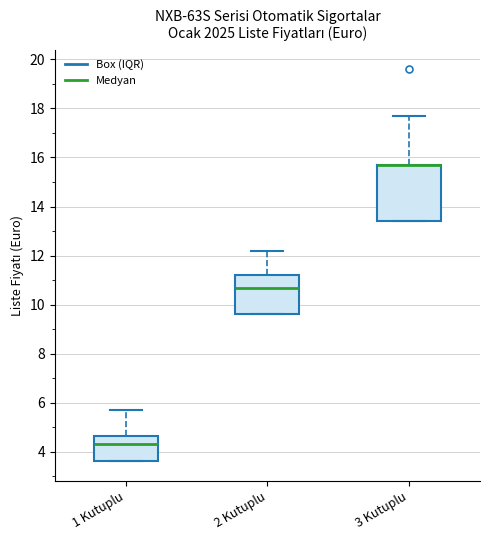

Where does the upper whisker of the box for 3 Kutuplu end on the y-axis? The values are not printed on the chart, so give them approximately, as read against the axis.

17.8